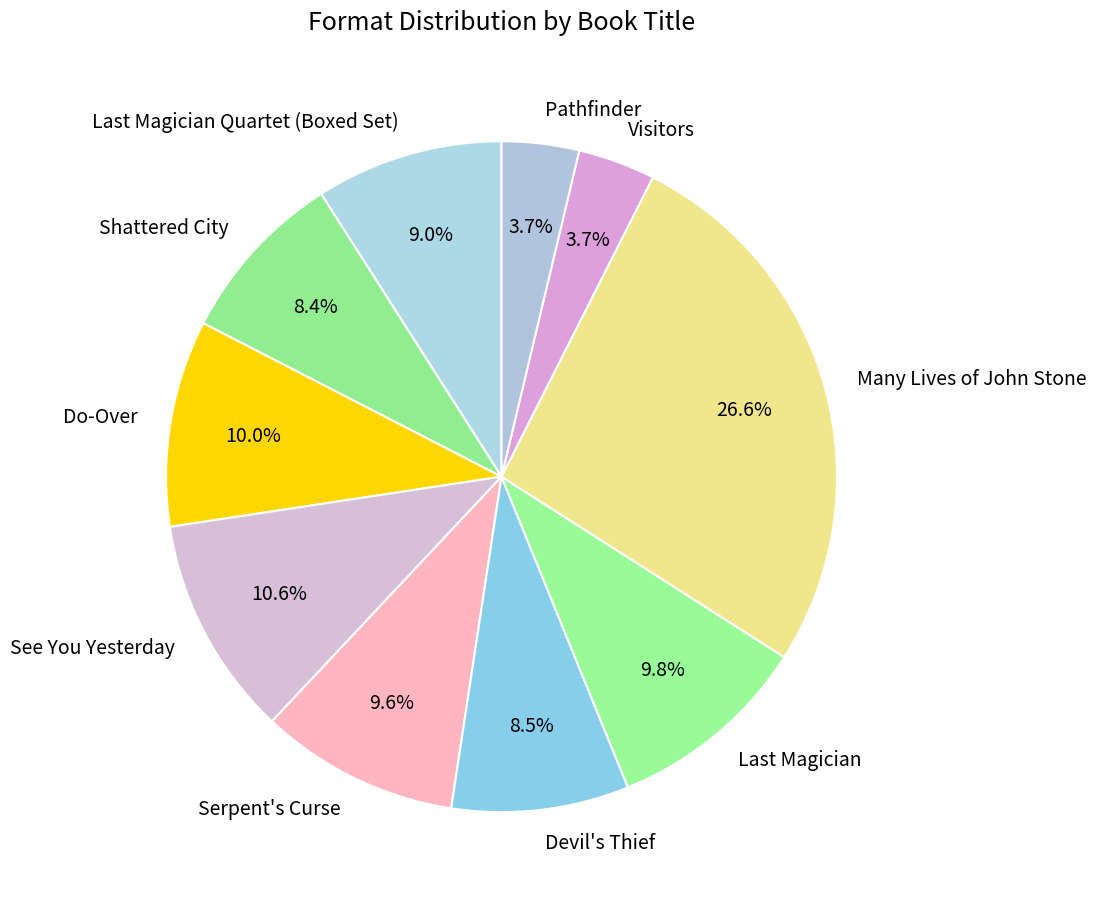

Is Do-Over the majority of the pie?

No